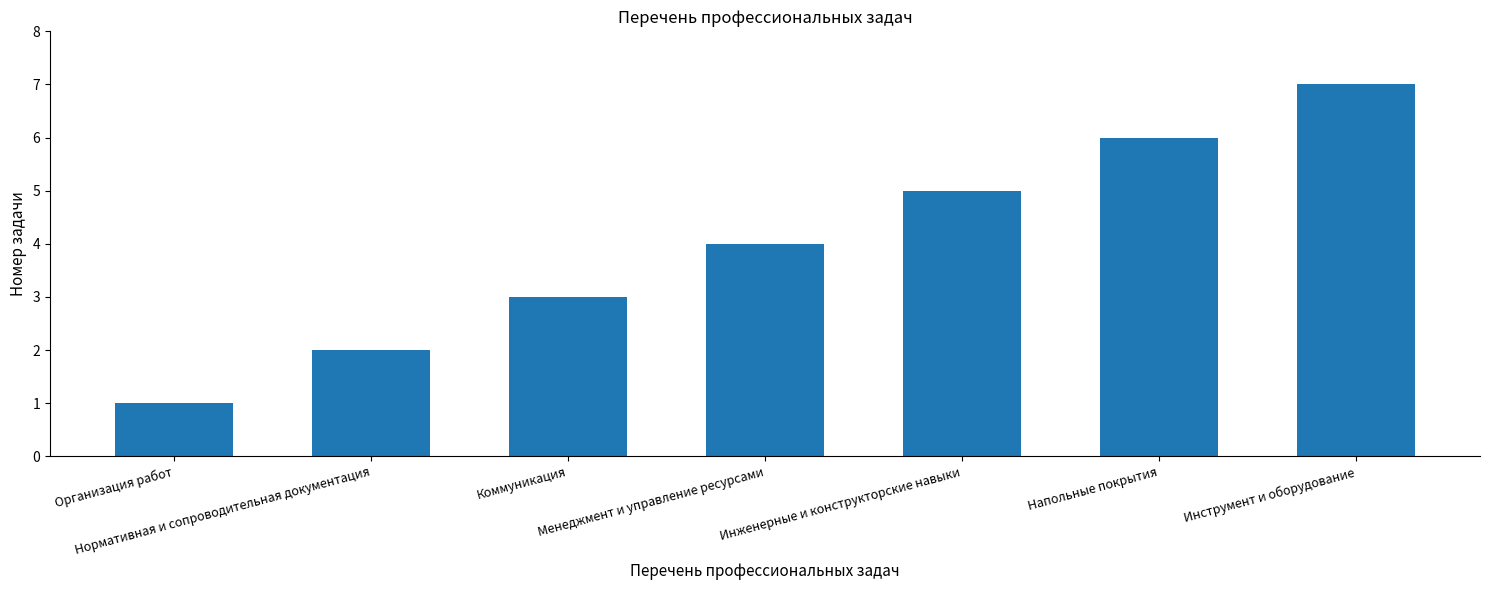

What is the difference between the maximum and second lowest values?

5